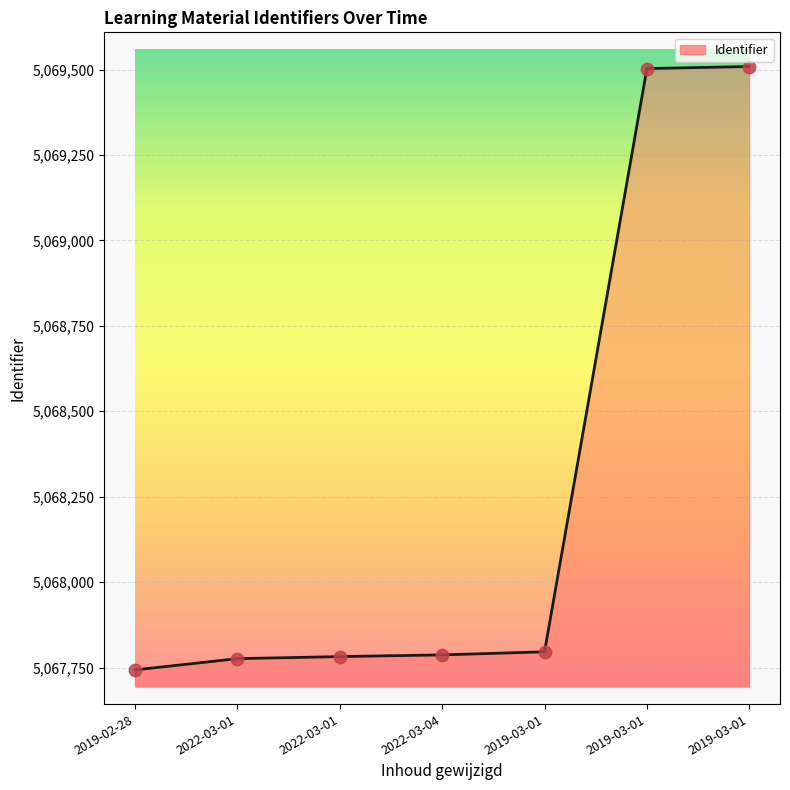

Between 2019-02-28 and 2022-03-01, which is larger?

2022-03-01